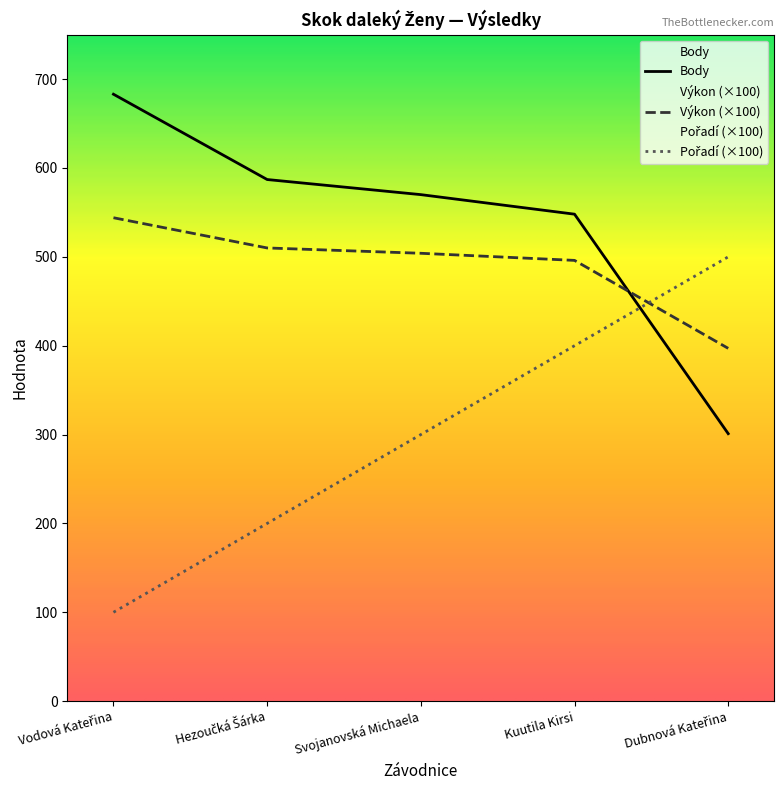

Which series has the largest range (max minus min)?

Pořadí